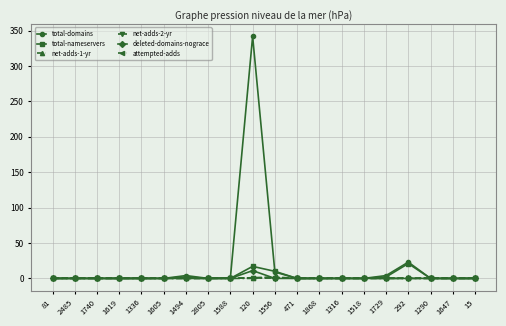

True or false: total-nameservers has more than 1 points higher than both neighbors.

True